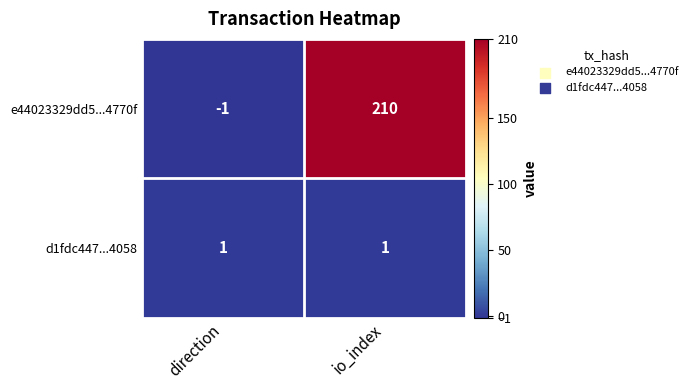

What is the difference between the highest and lowest values at direction?

2